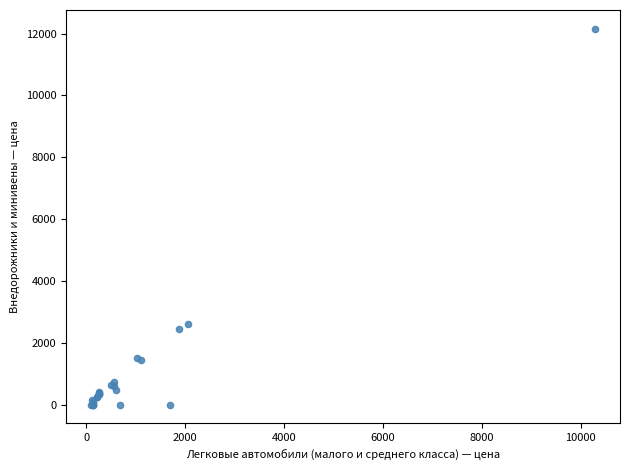

What Y value in the scatter plot is closest to 6077?

2618.0